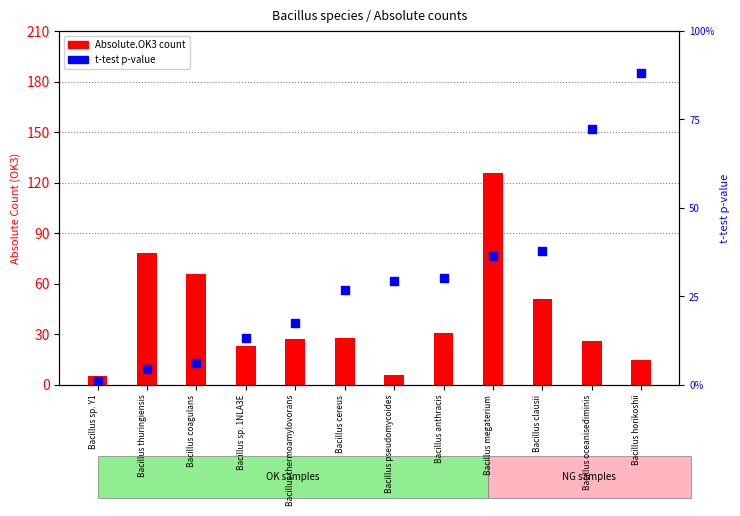

Is the value of t-test p-value at Bacillus anthracis greater than the value of Absolute.OK3 (OK samples) at Bacillus sp. Y1?

No